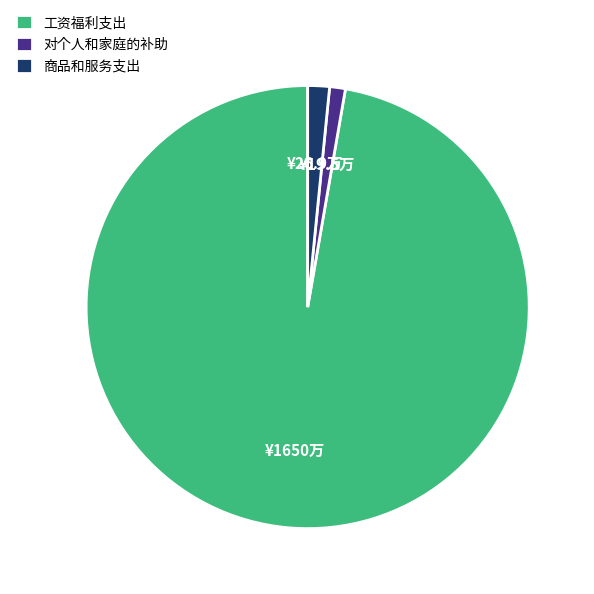

Which category accounts for the majority?

工资福利支出